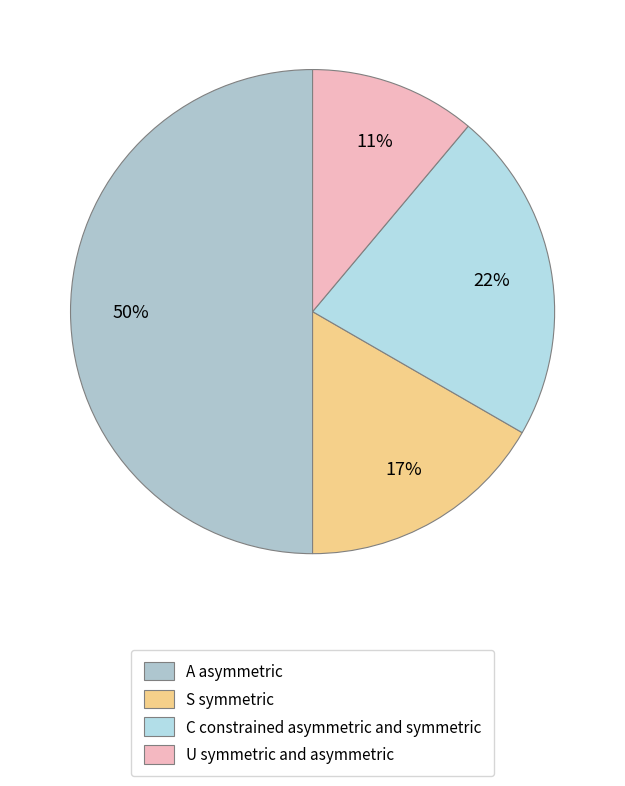

To the nearest percent, what is the difference between the largest and smallest slice percentages?

39%